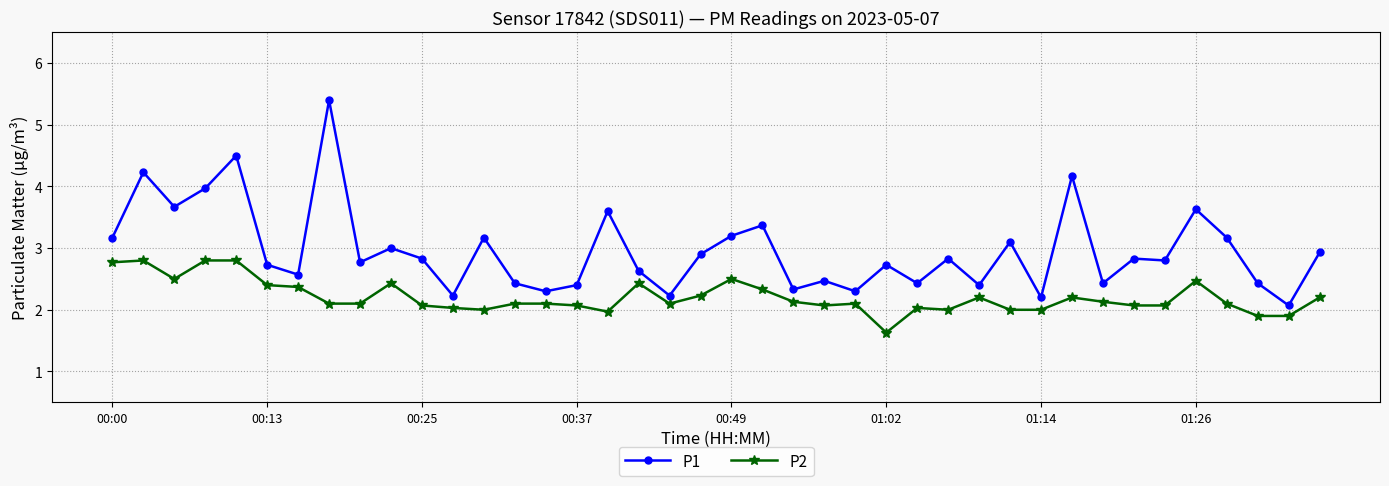

What is the maximum value shown in the chart?

5.4